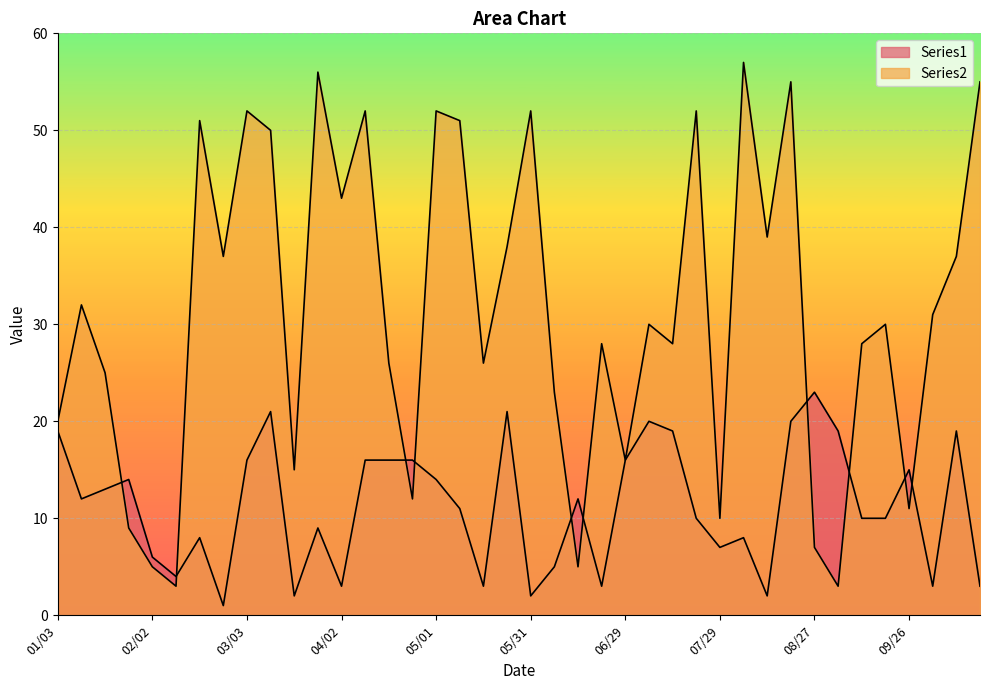

Which has a higher value, 01/10 or 10/04?

01/10